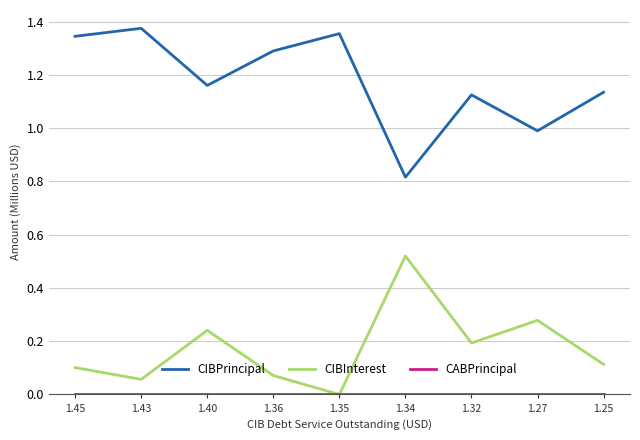

Is the value of CIBPrincipal at 1.36 greater than the value of CIBInterest at 1.36?

Yes